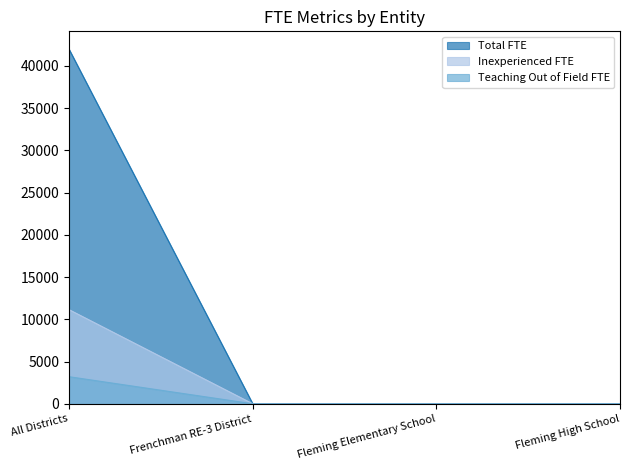

List the labels in order of Teaching Out of Field FTE value, smallest first.

Fleming High School, Frenchman RE-3 District, Fleming Elementary School, All Districts